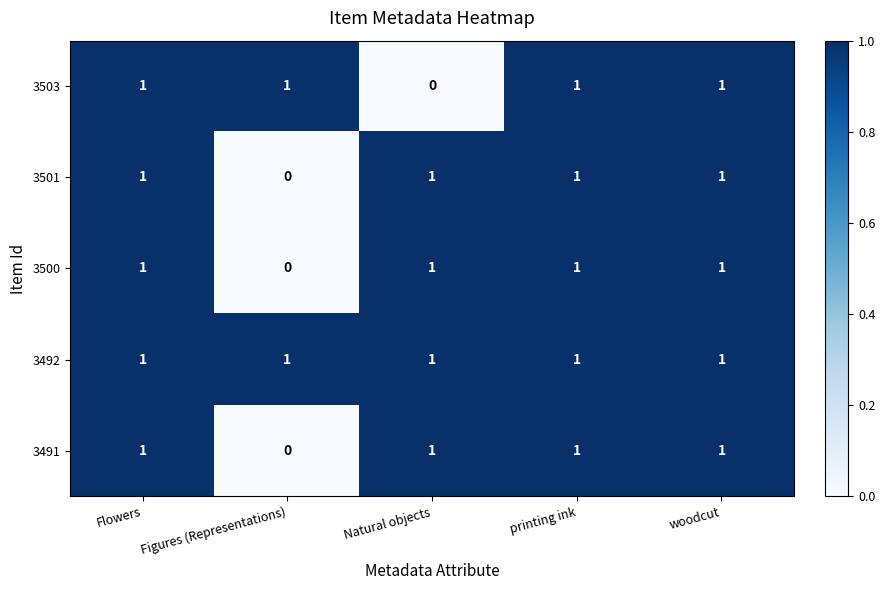

Reading left to right, extract all data points from this chart.

3503: 1	1	0	1	1
3501: 1	0	1	1	1
3500: 1	0	1	1	1
3492: 1	1	1	1	1
3491: 1	0	1	1	1